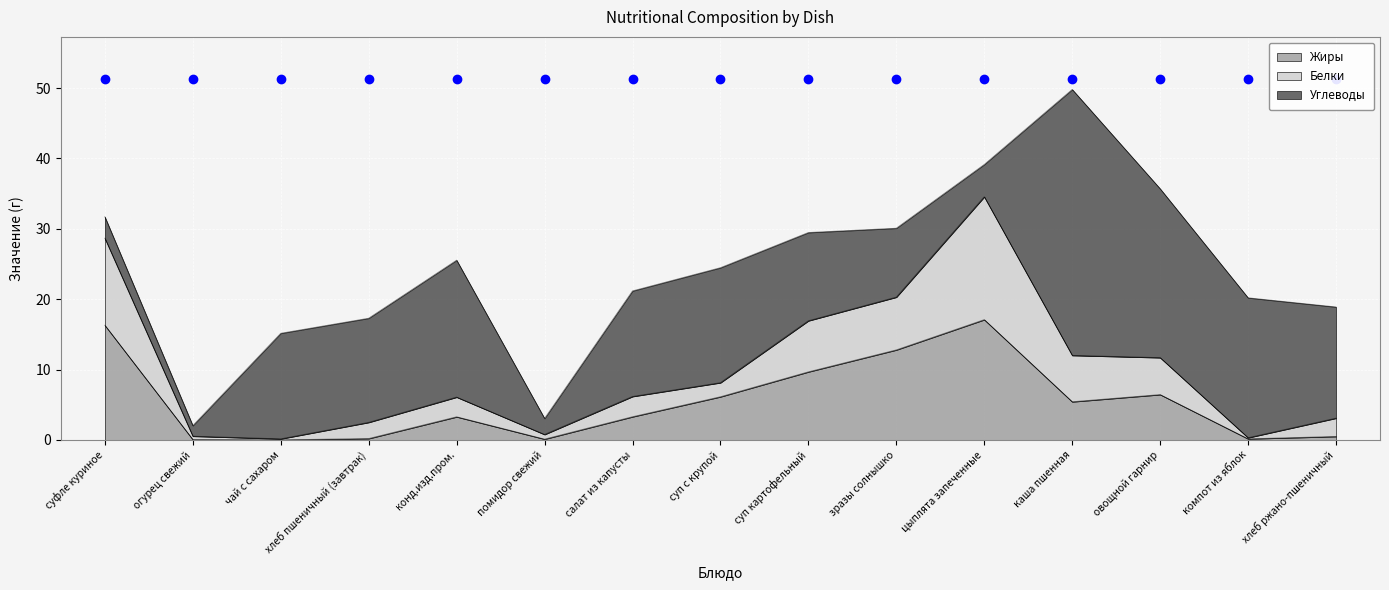

What is the maximum value for Белки?

17.5